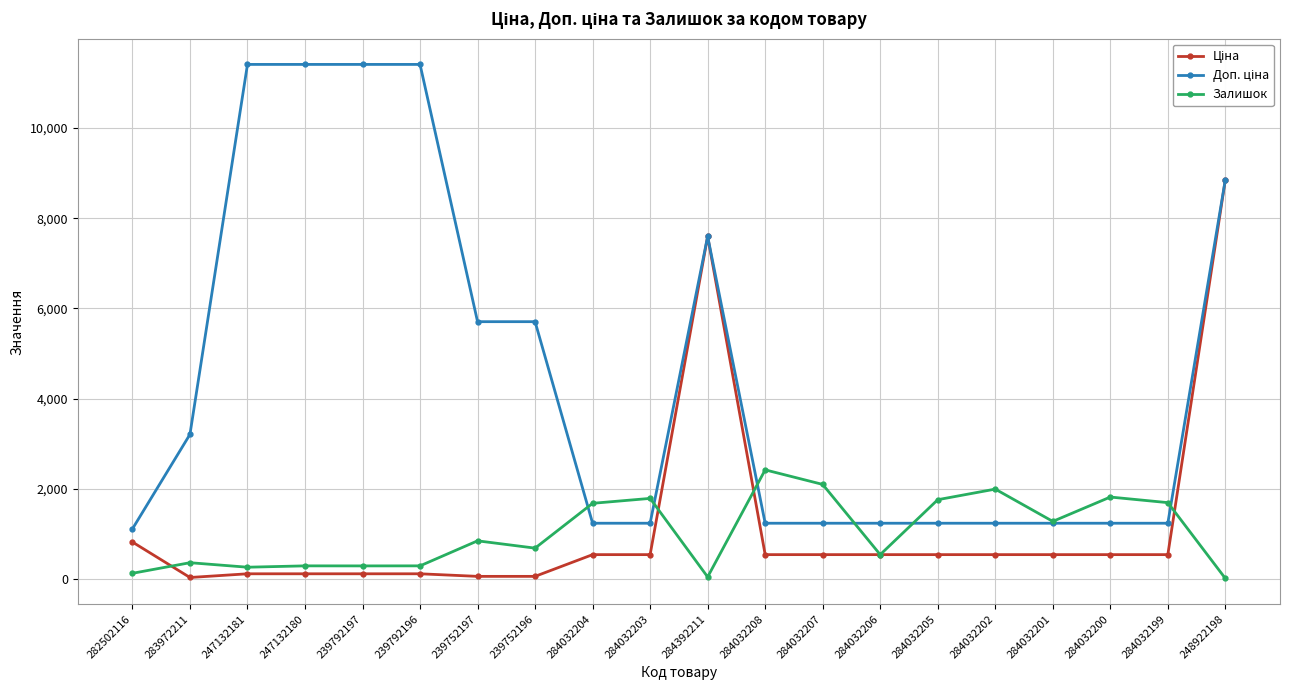

What is the total value across all series at 284032206?

2313.4